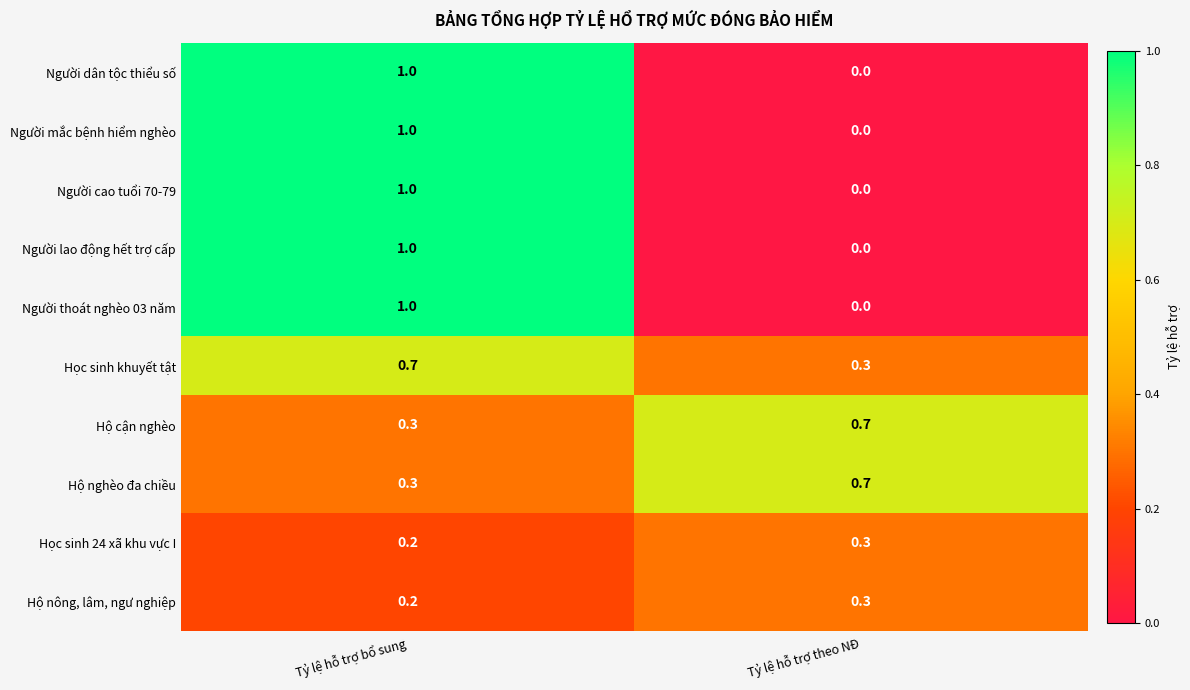

At which category does the chart reach its minimum across all series?

Tỷ lệ hỗ trợ theo NÐ